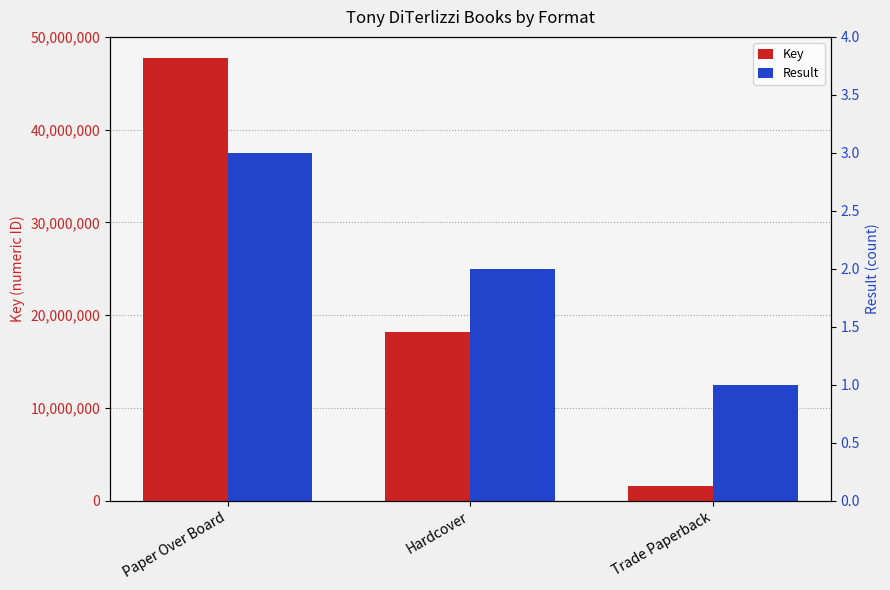

Which series has the largest range (max minus min)?

Key